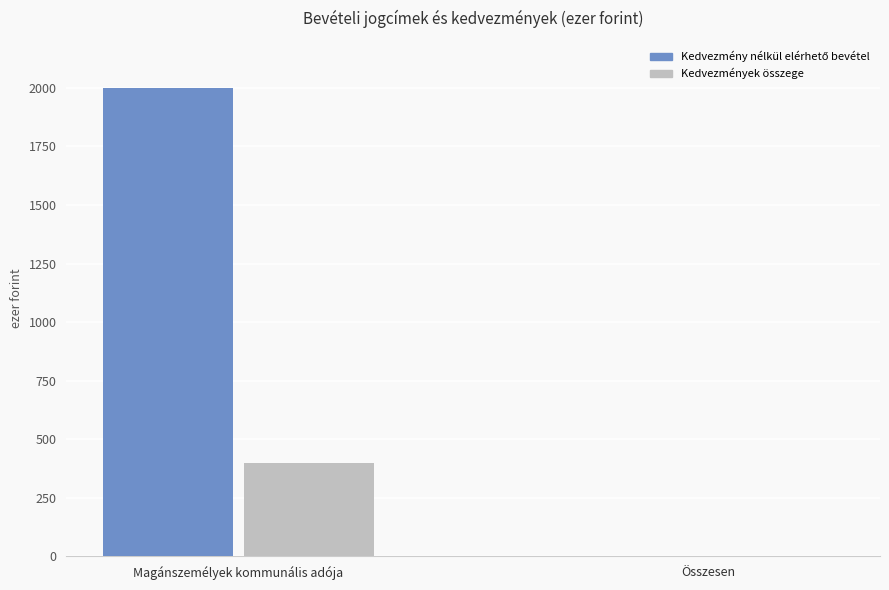

How many Kedvezmények összege values are between 0 and 400?

2